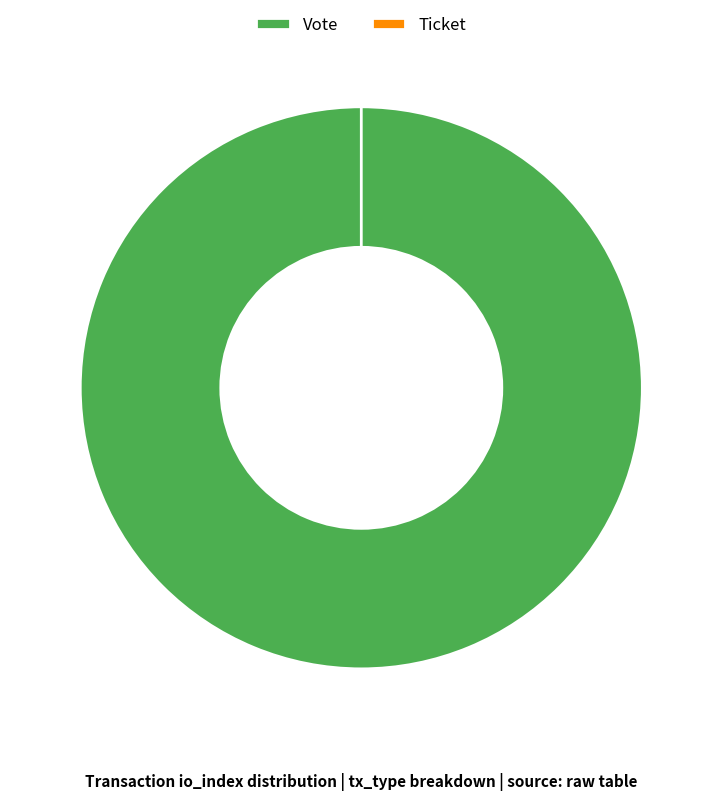

True or false: Vote accounts for 86% of the total.

False